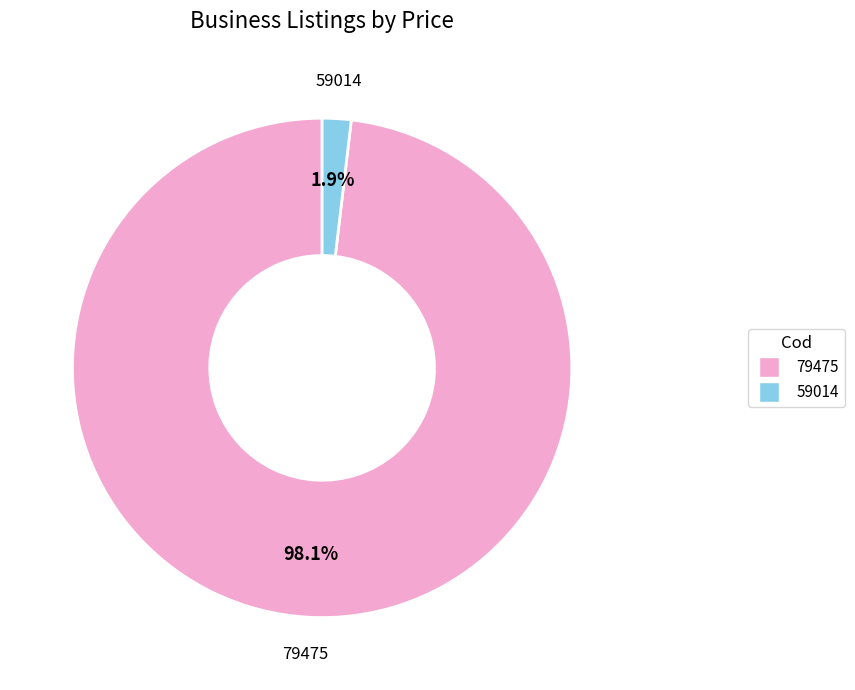

True or false: 59014 accounts for 9% of the total.

False